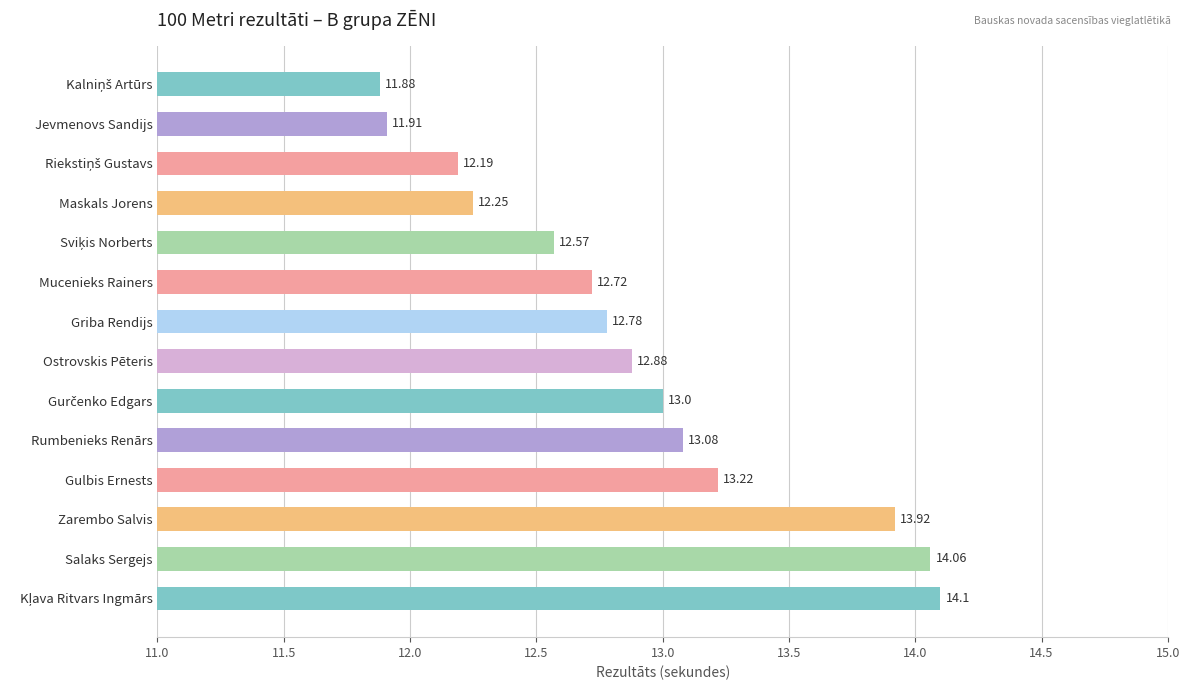

What is the change in value from Mucenieks Rainers to Salaks Sergejs?

+1.3